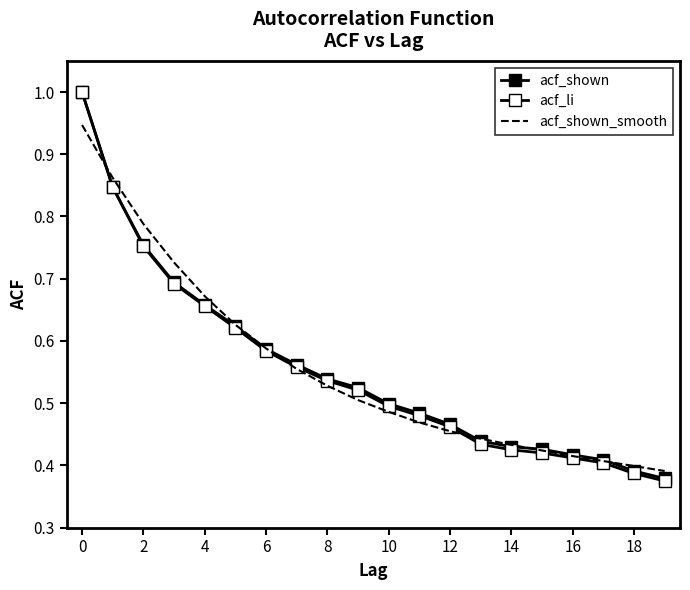

Reading right to left, list all the values displayed in this chart.

acf_shown: 0.4	0.4	0.4	0.4	0.4	0.4	0.4	0.5	0.5	0.5	0.5	0.5	0.6	0.6	0.6	0.7	0.7	0.8	0.8	1.0
acf_li: 0.4	0.4	0.4	0.4	0.4	0.4	0.4	0.5	0.5	0.5	0.5	0.5	0.6	0.6	0.6	0.7	0.7	0.8	0.8	1.0
acf_shown_smooth: 0.4	0.4	0.4	0.4	0.4	0.4	0.4	0.5	0.5	0.5	0.5	0.5	0.6	0.6	0.6	0.7	0.7	0.8	0.9	0.9